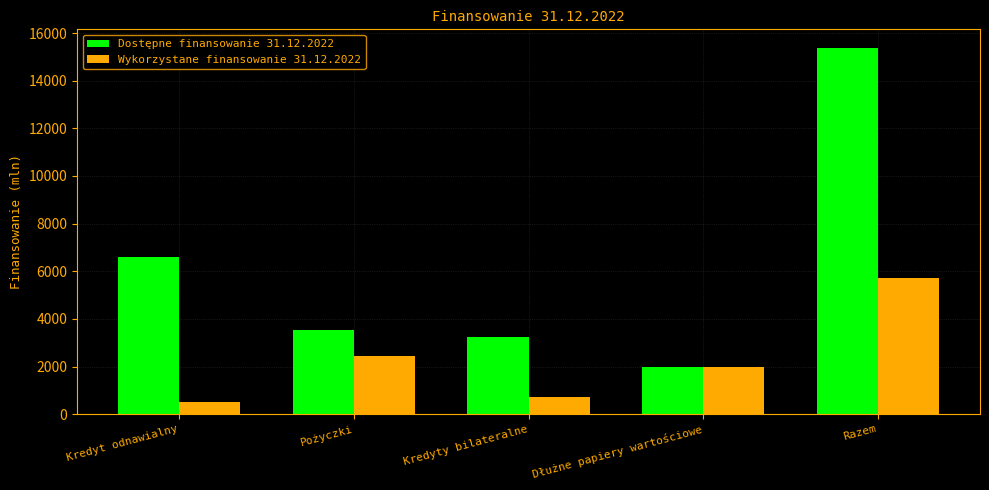

Which series changed the most between Pożyczki and Dłużne papiery wartościowe?

Dostępne finansowanie 31.12.2022